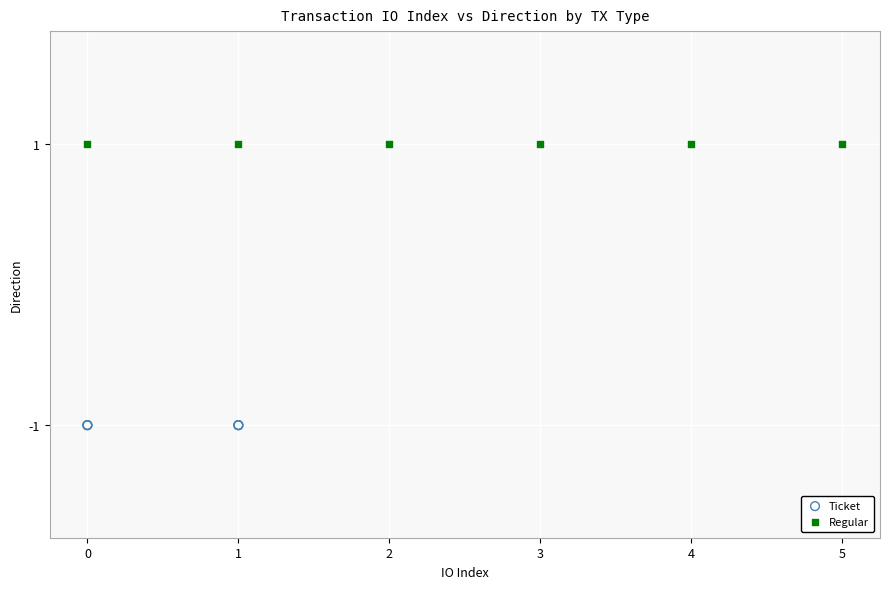

What are all the series names shown in the legend?

Ticket, Regular